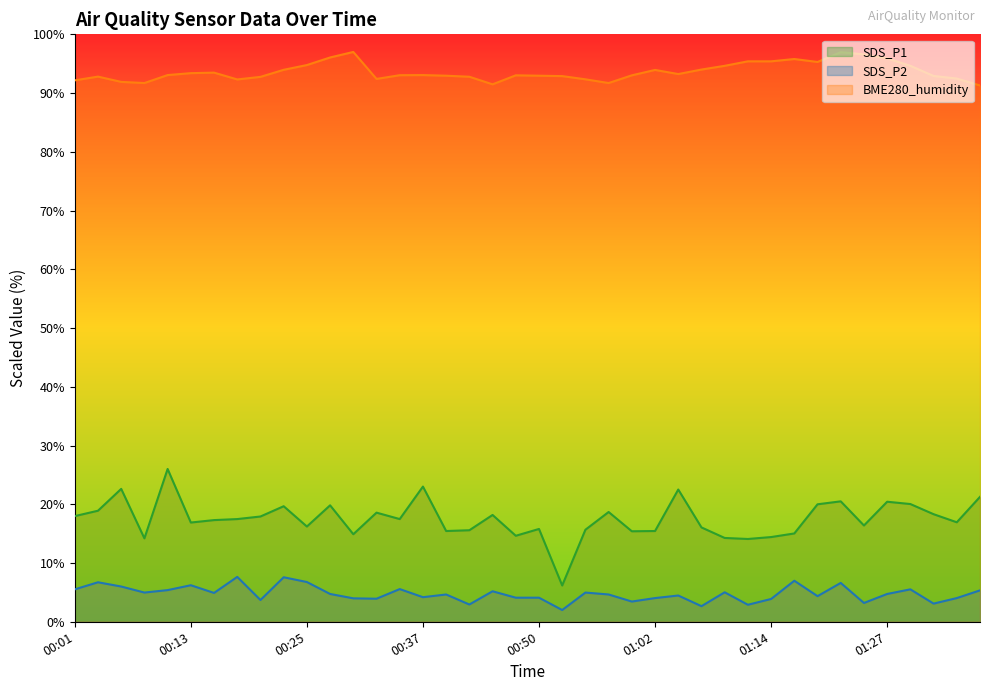

What position from the left is 00:37?

16